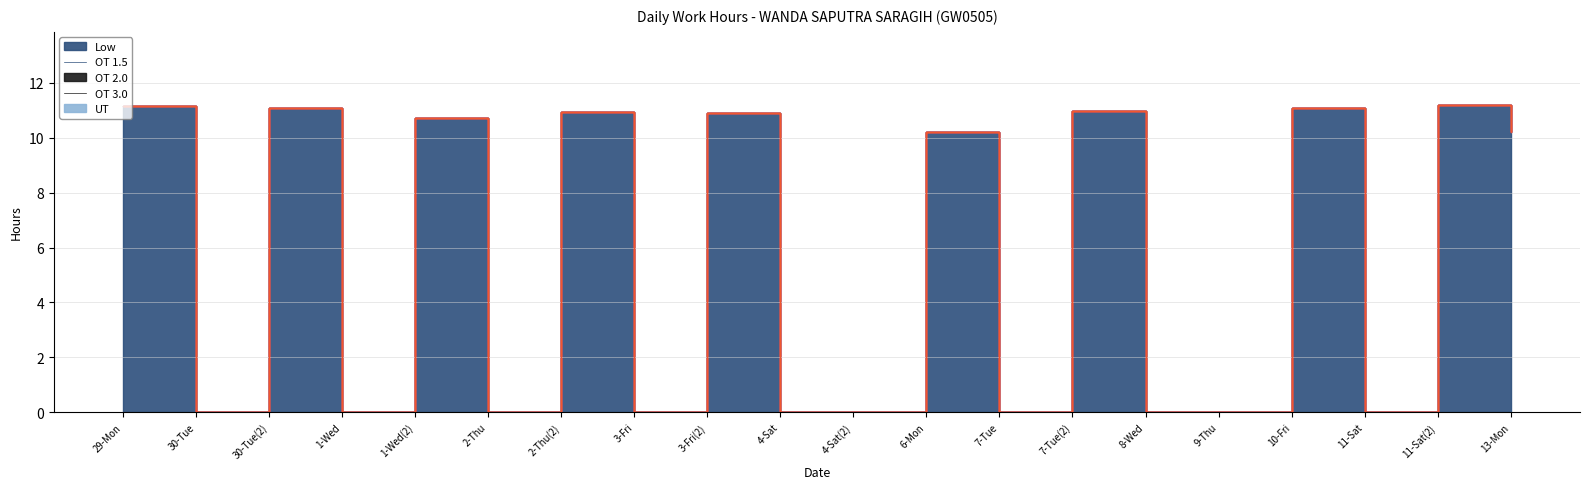

True or false: OT 2.0 and UT cross at least once.

False